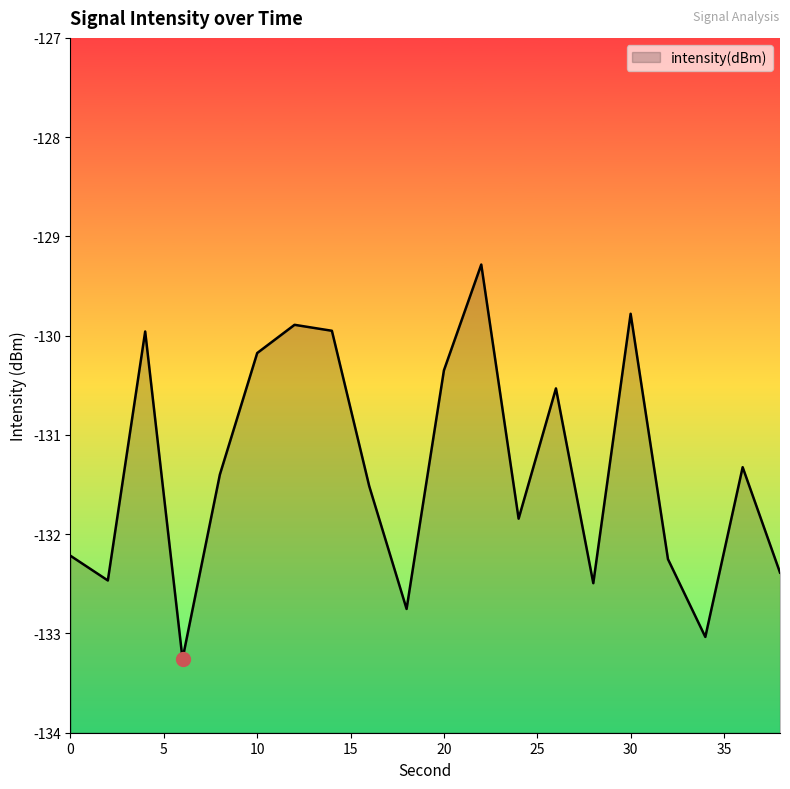

What is the greatest value displayed?

-129.3